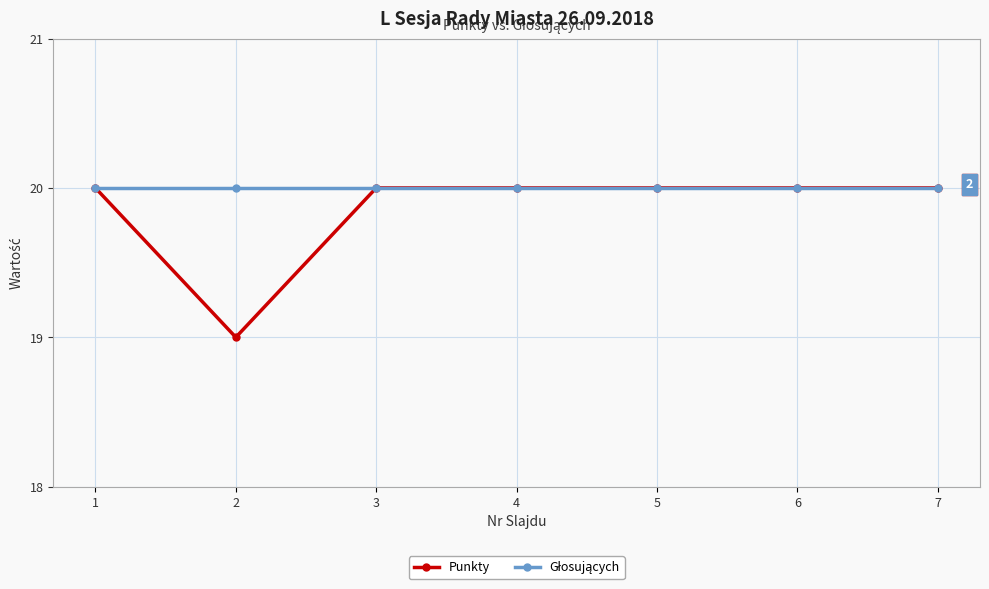

Where is the first local minimum for Punkty?

2